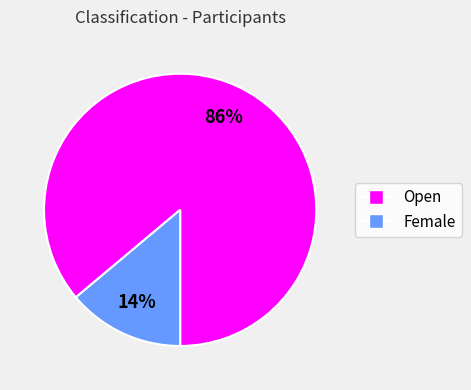

To the nearest percent, what is the combined percentage of Female and Open?

100%